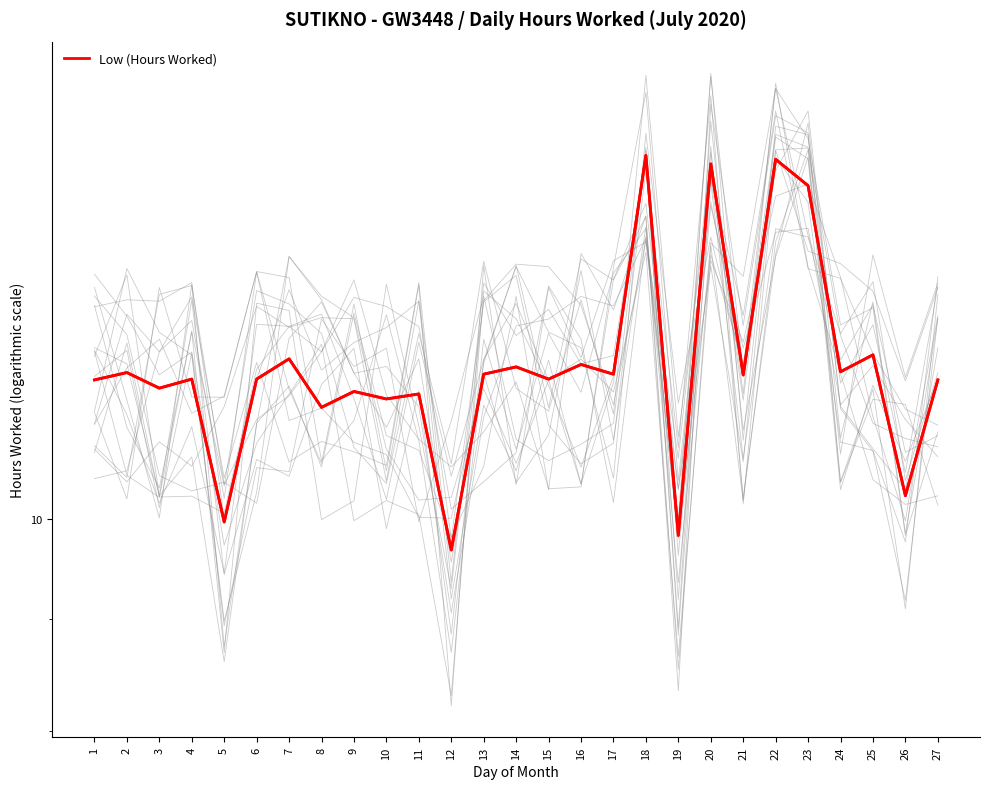

List the labels in order of value, smallest first.

12, 19, 5, 26, 8, 10, 11, 9, 3, 1, 27, 4, 6, 15, 21, 13, 17, 2, 24, 14, 16, 7, 25, 23, 20, 22, 18